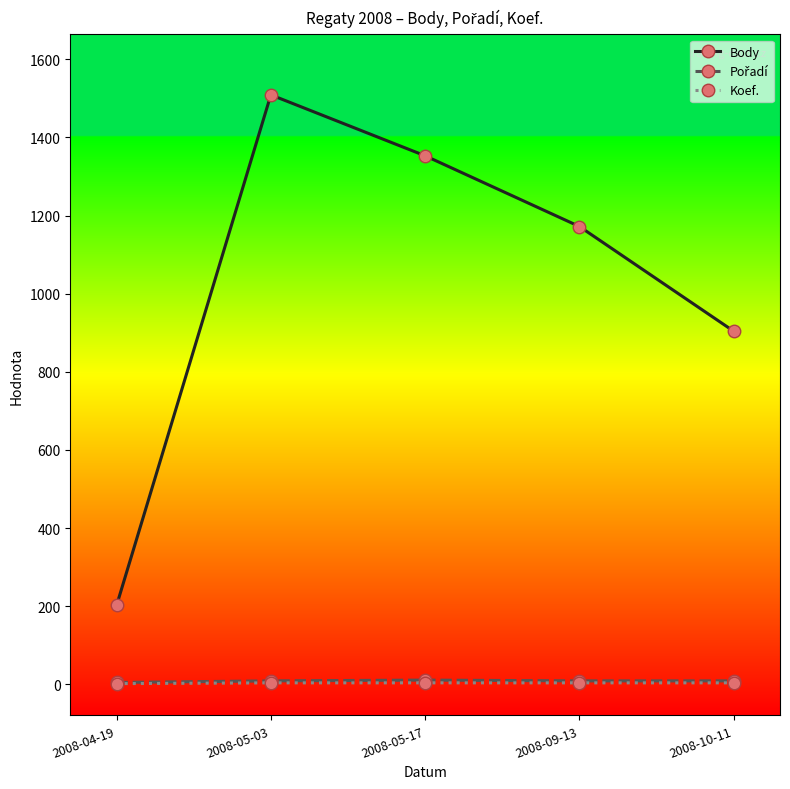

How many interior local peaks does the Body series have?

1